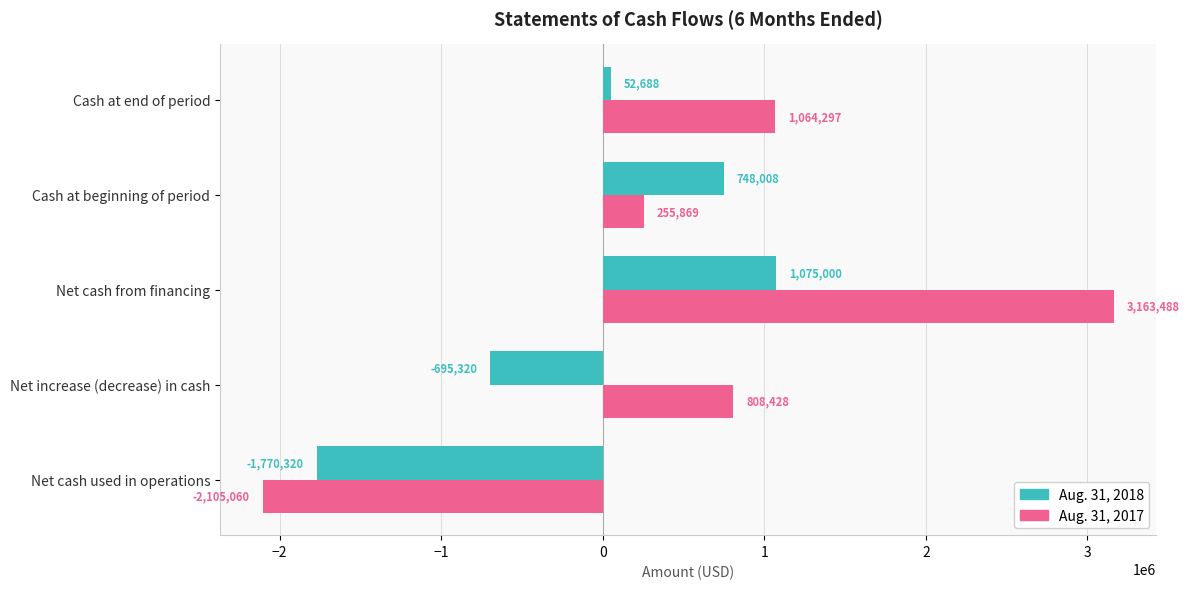

What is the lowest value of the Aug. 31, 2017 series?

-2105060